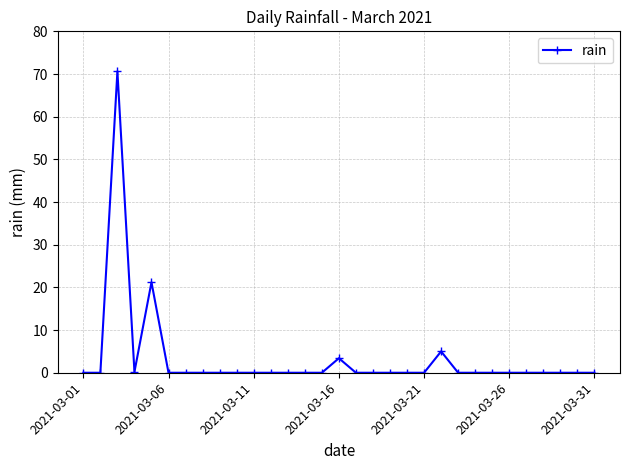

What is the difference between the second highest and second lowest values?

21.2